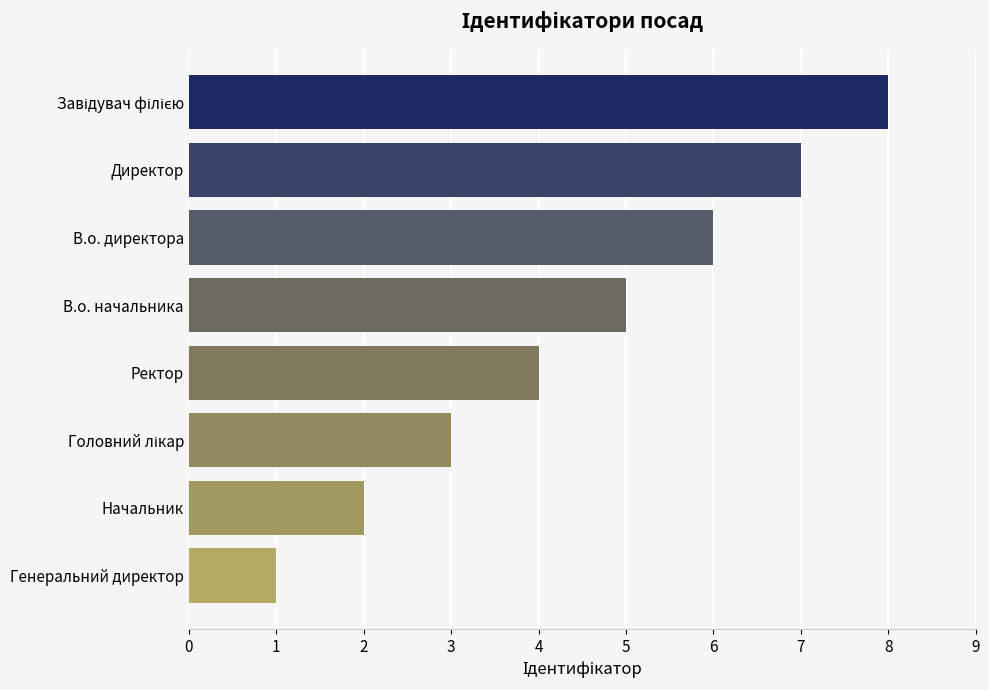

Is it true that the value at В.о. директора is 1?

False